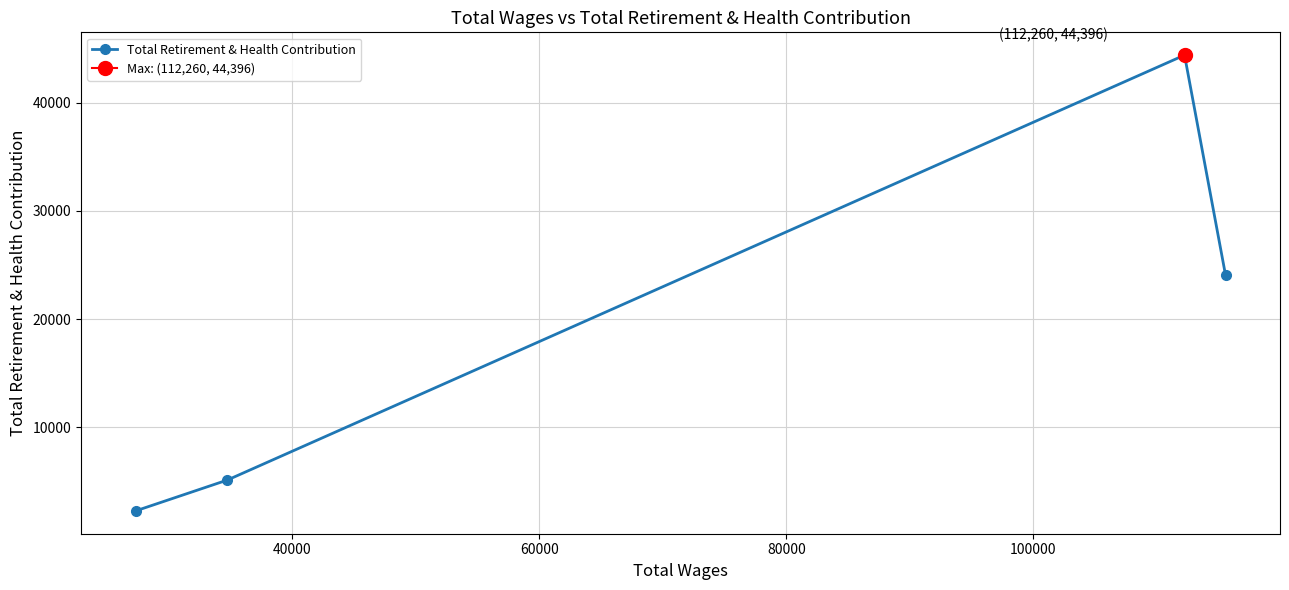

What is the smallest value displayed?

2283